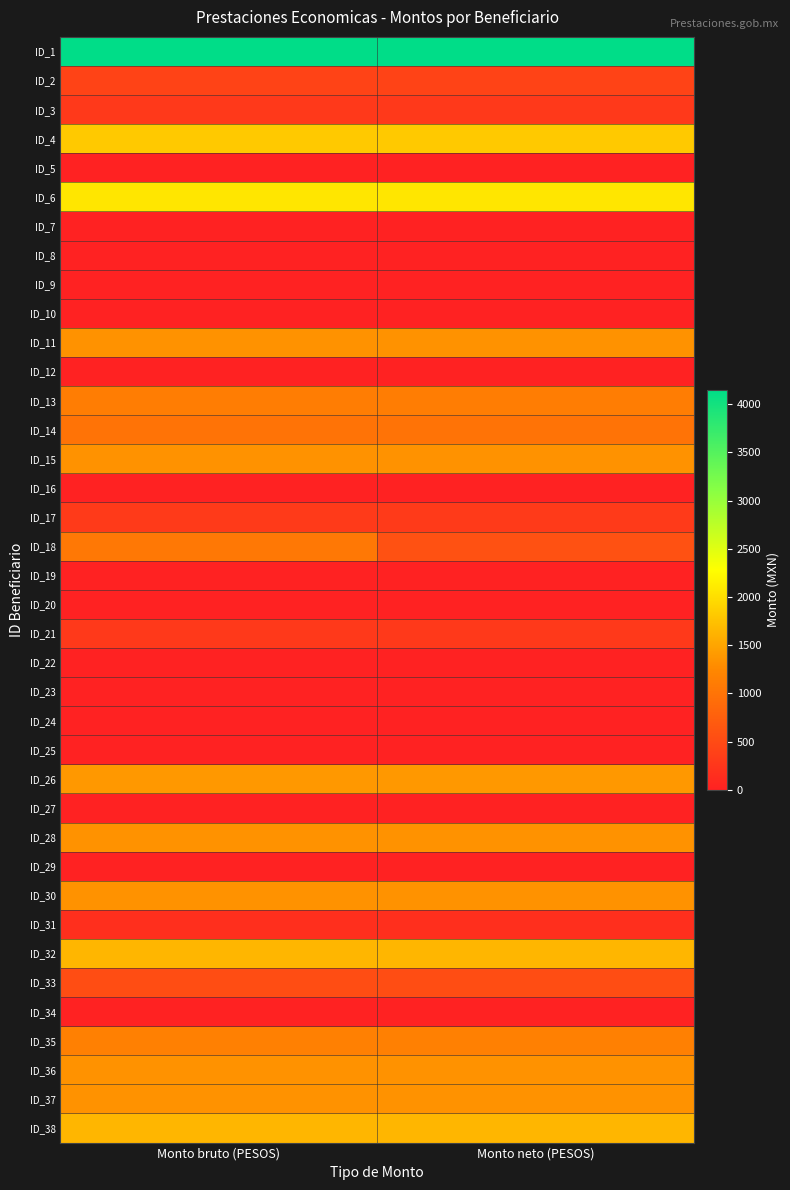

What is the maximum value shown in the chart?

4150.3